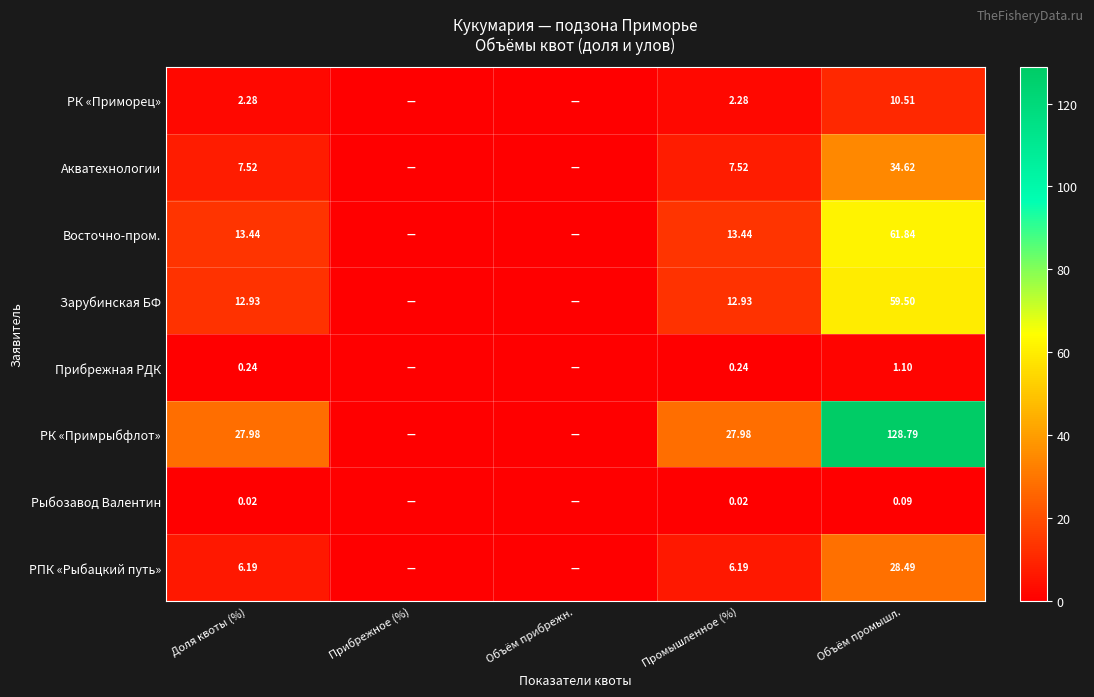

Between Доля квоты (%) and Объём промышл., which series saw the biggest shift?

РК «Примрыбфлот»